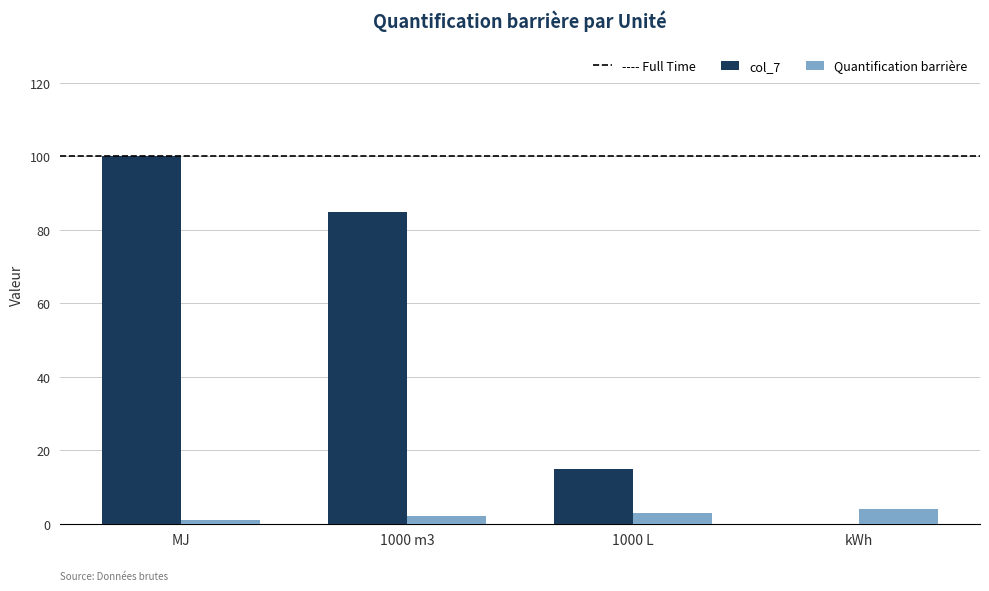

What is the total value across all series at 1000 L?

18